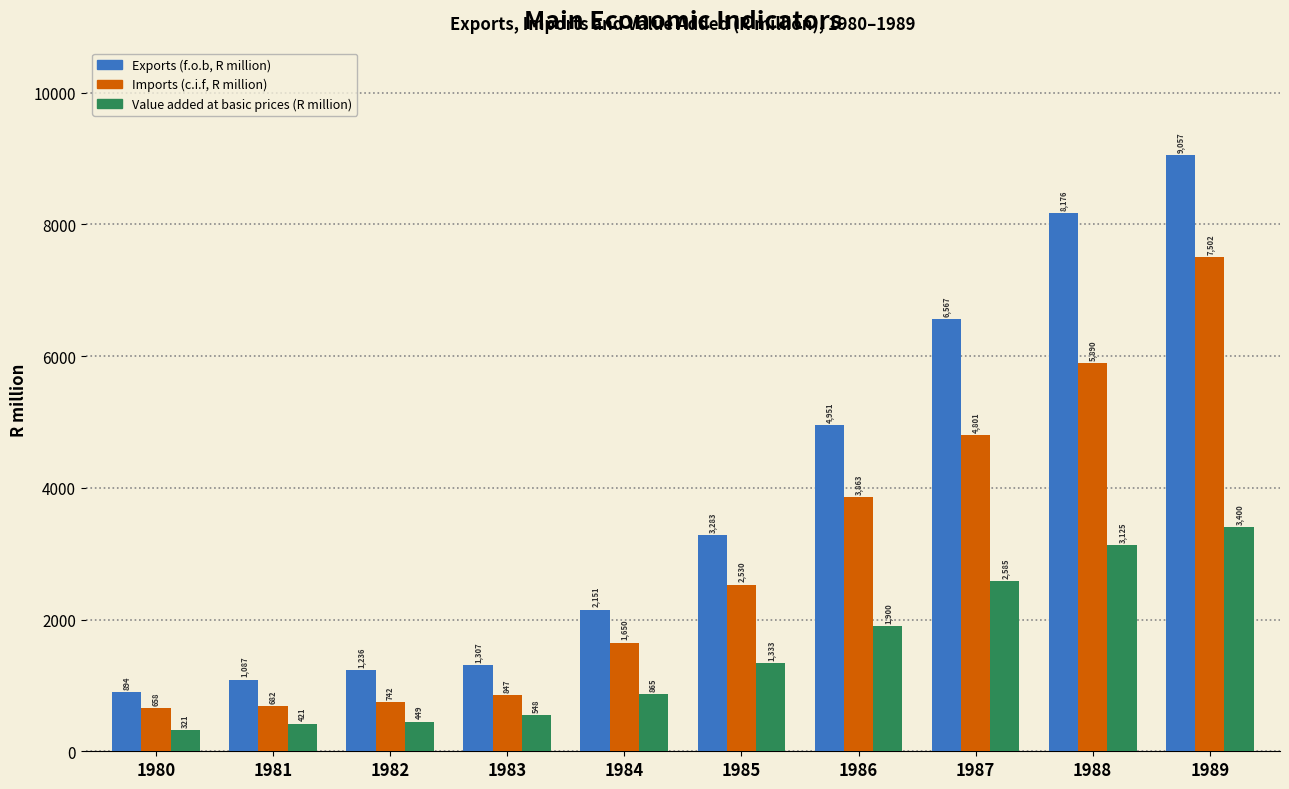

Reading left to right, transcribe all the data shown in this chart.

Exports (f.o.b, R million): 1980=894	1981=1087	1982=1236	1983=1307	1984=2151	1985=3283	1986=4951	1987=6567	1988=8176	1989=9057
Imports (c.i.f, R million): 1980=658	1981=682	1982=742	1983=847	1984=1650	1985=2530	1986=3863	1987=4801	1988=5890	1989=7502
Value added at basic prices (R million): 1980=321	1981=421	1982=449	1983=548	1984=865	1985=1333	1986=1900	1987=2585	1988=3125	1989=3400